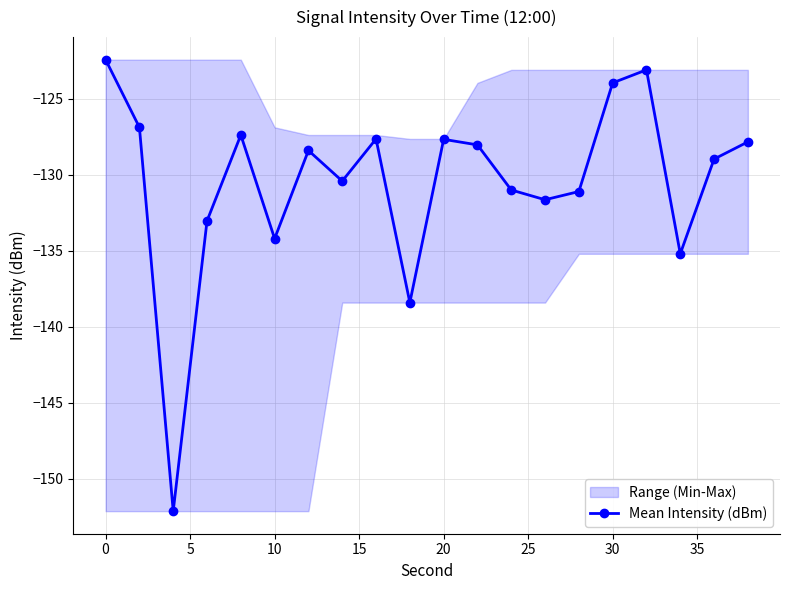

Does the chart display data point markers on the line(s)?

Yes